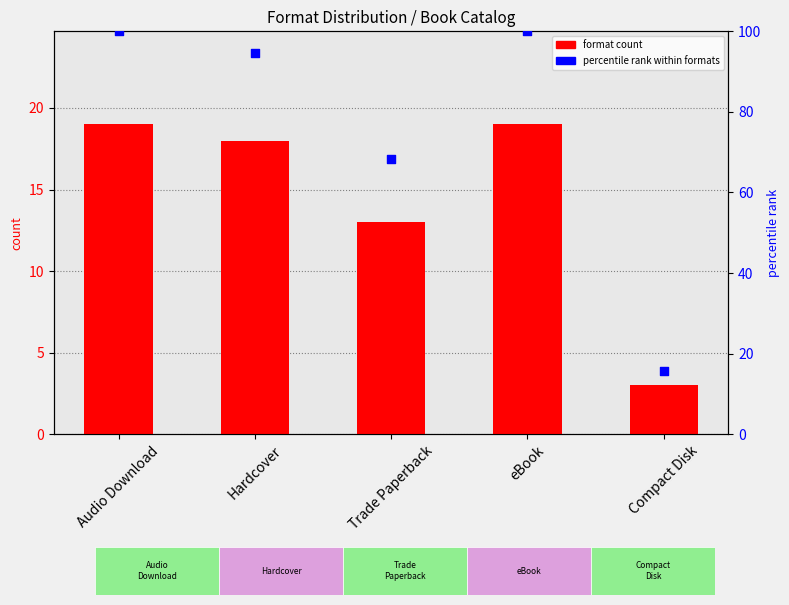

What are all the series names shown in the legend?

format count, percentile rank within formats